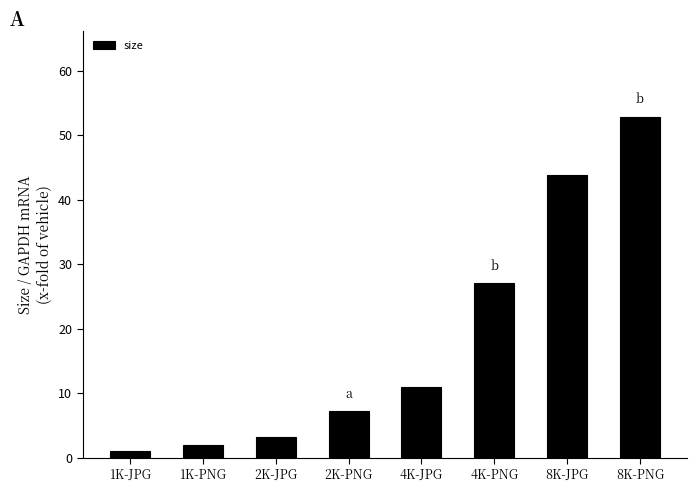

What position from the right is 8K-PNG?

1